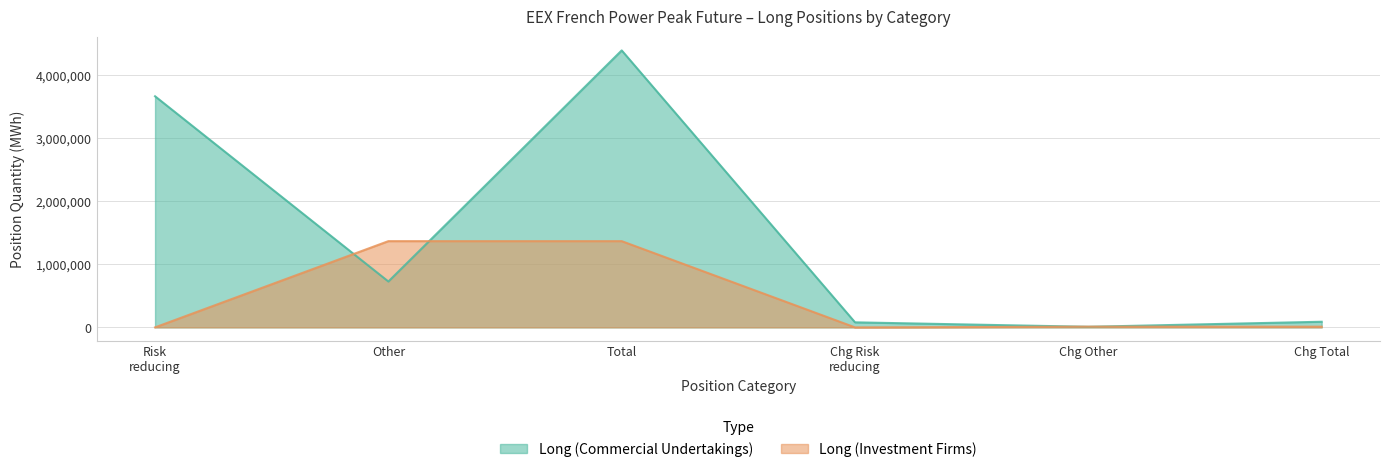

The value of Long (Commercial Undertakings) at Chg Total is 120323. True or false?

False